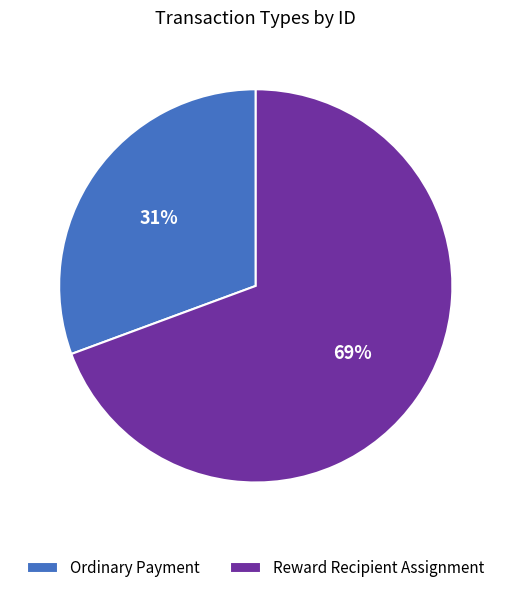

Do Reward Recipient Assignment and Ordinary Payment together represent more than half of the pie?

Yes